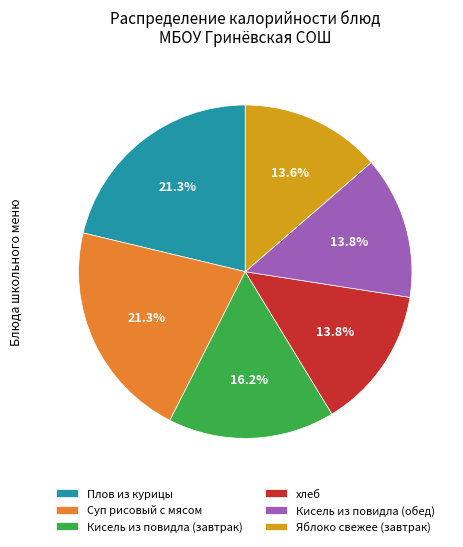

What is the total percentage of хлеб and Суп рисовый с мясом?

35.1%